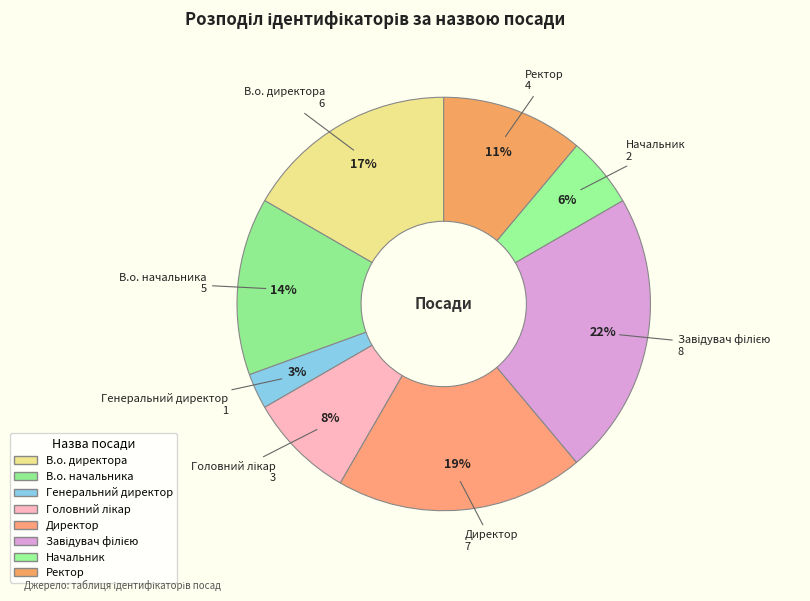

Which category has the smallest portion of the pie?

Генеральний директор